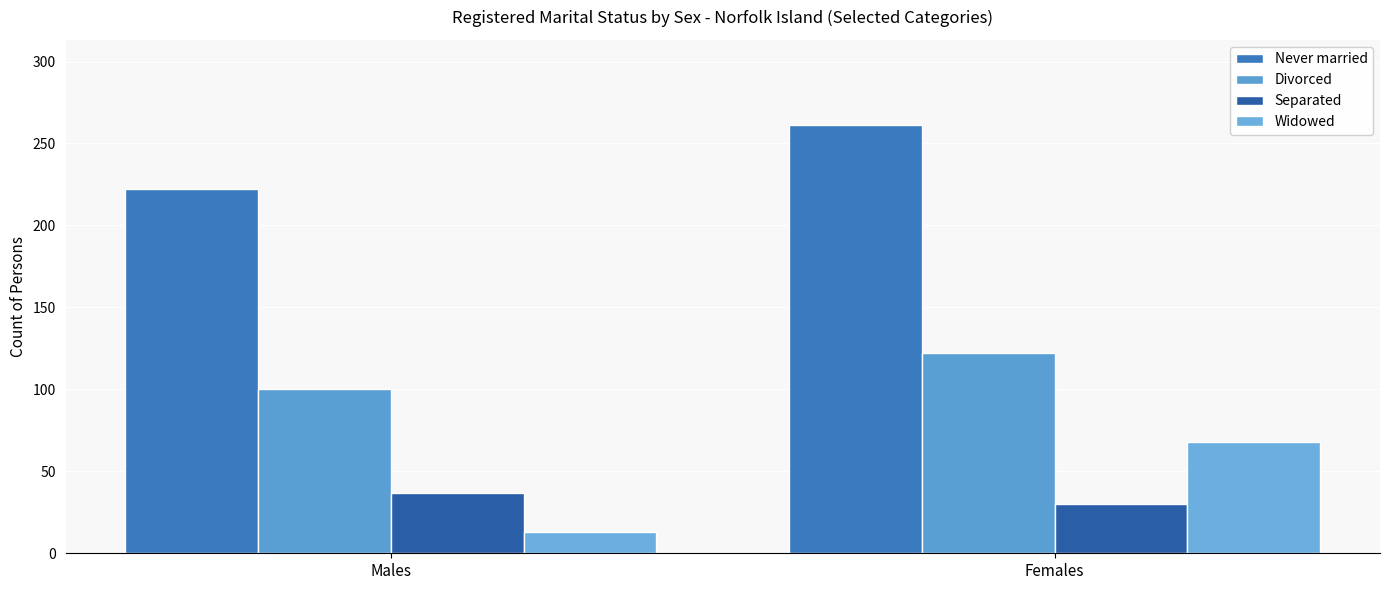

What are all the series names shown in the legend?

Never married, Divorced, Separated, Widowed